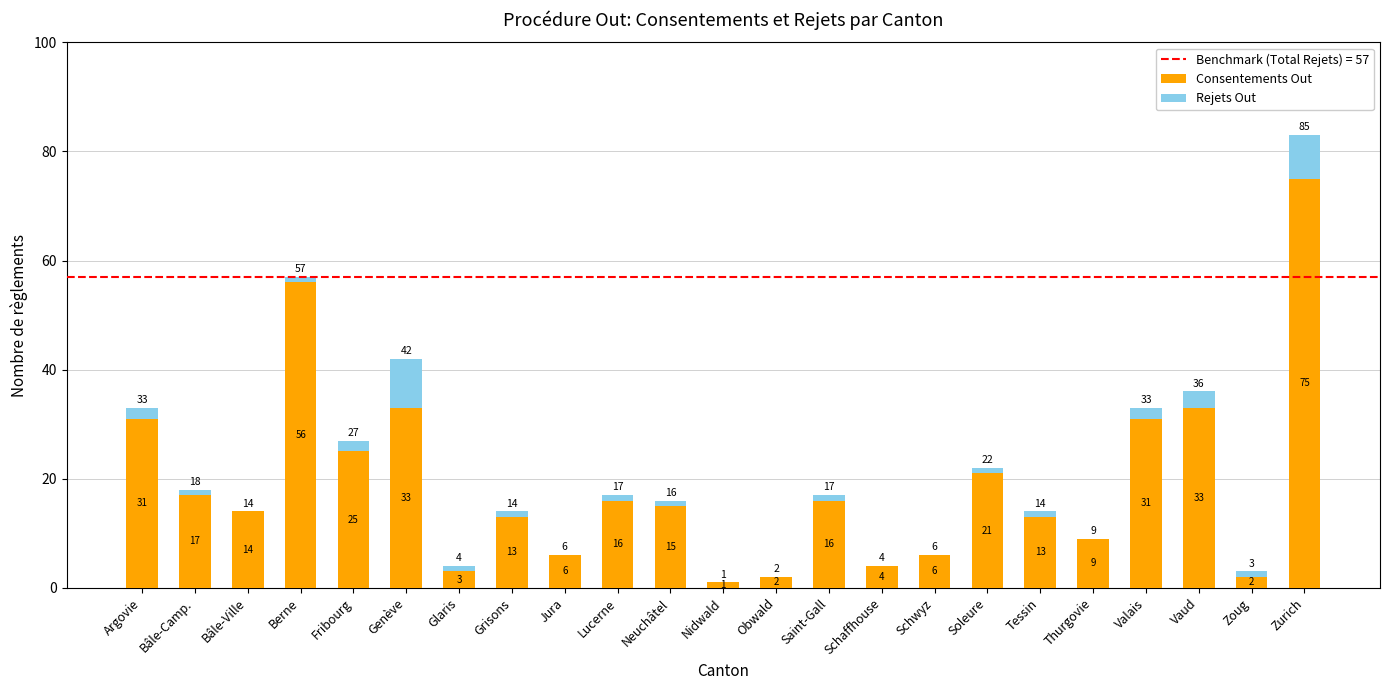

Are the bars horizontal?

No